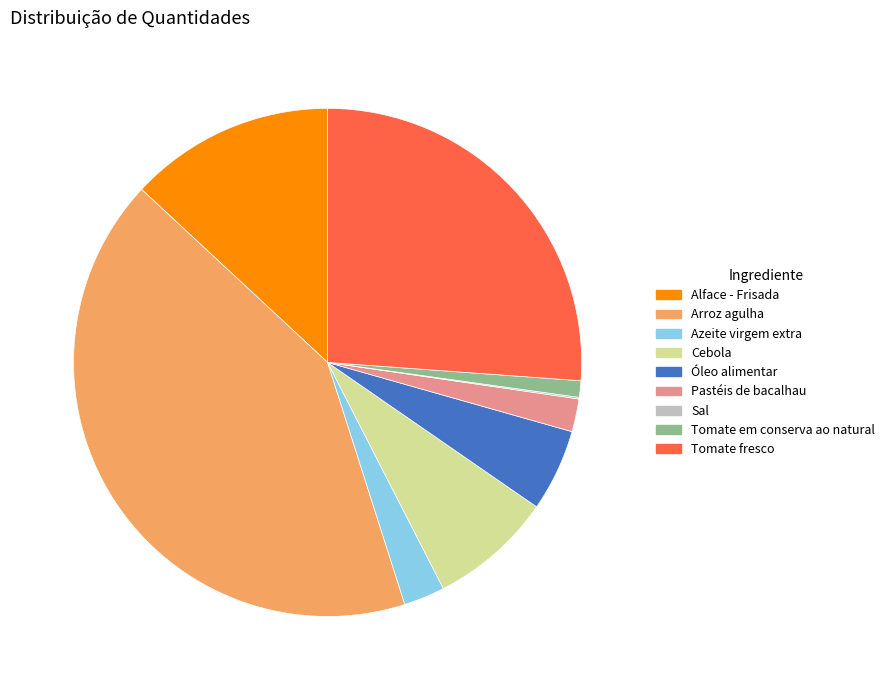

Do Alface - Frisada and Azeite virgem extra together represent more than half of the pie?

No